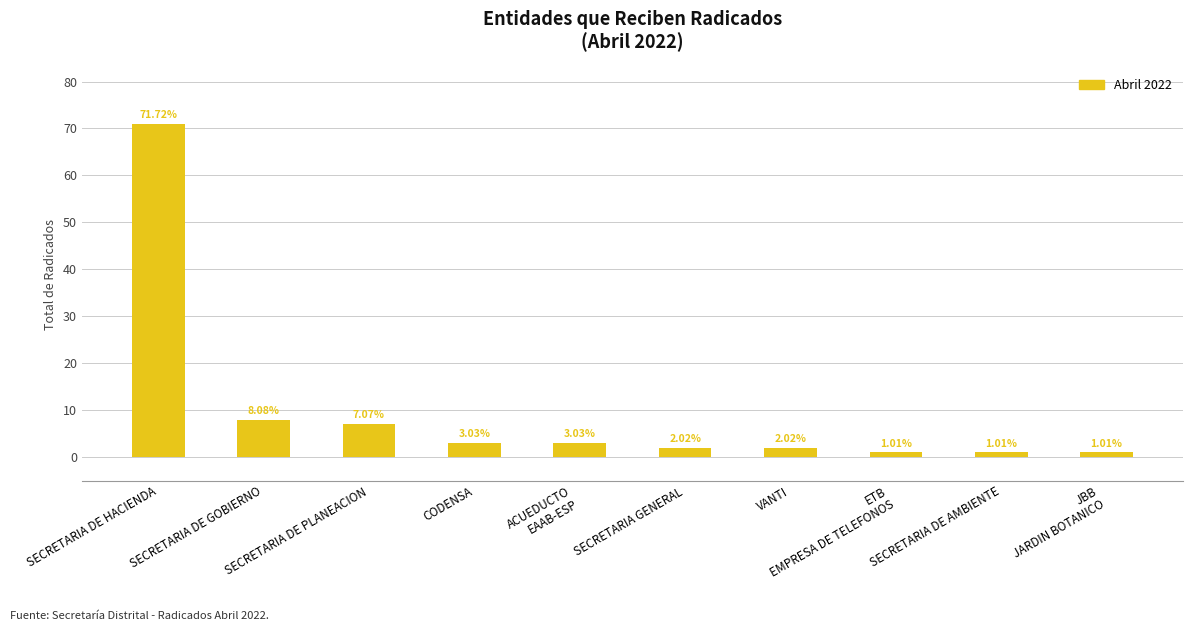

Is it true that the value at SECRETARIA DE HACIENDA is 39?

False